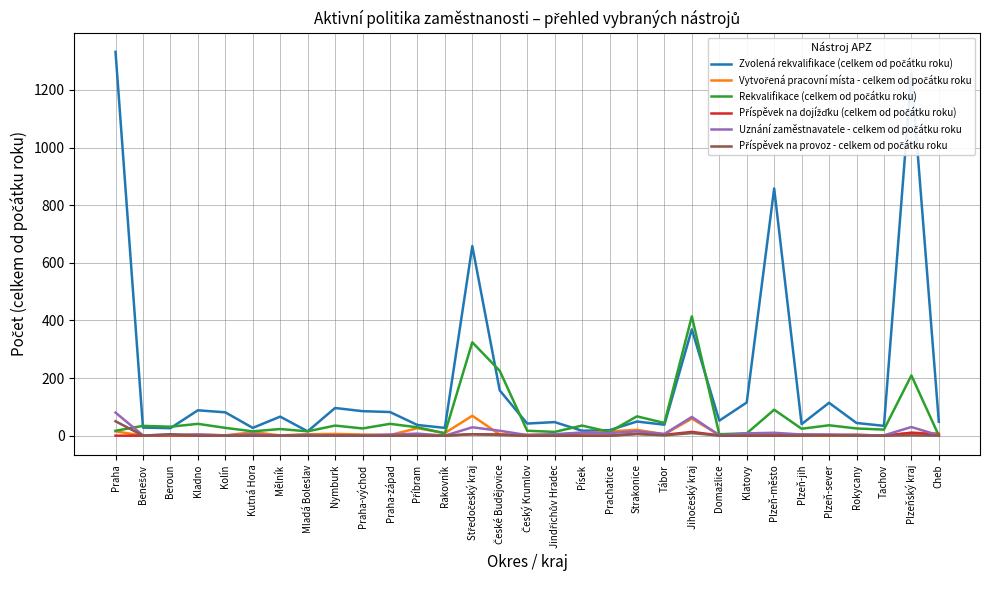

What is the greatest value displayed?

1332